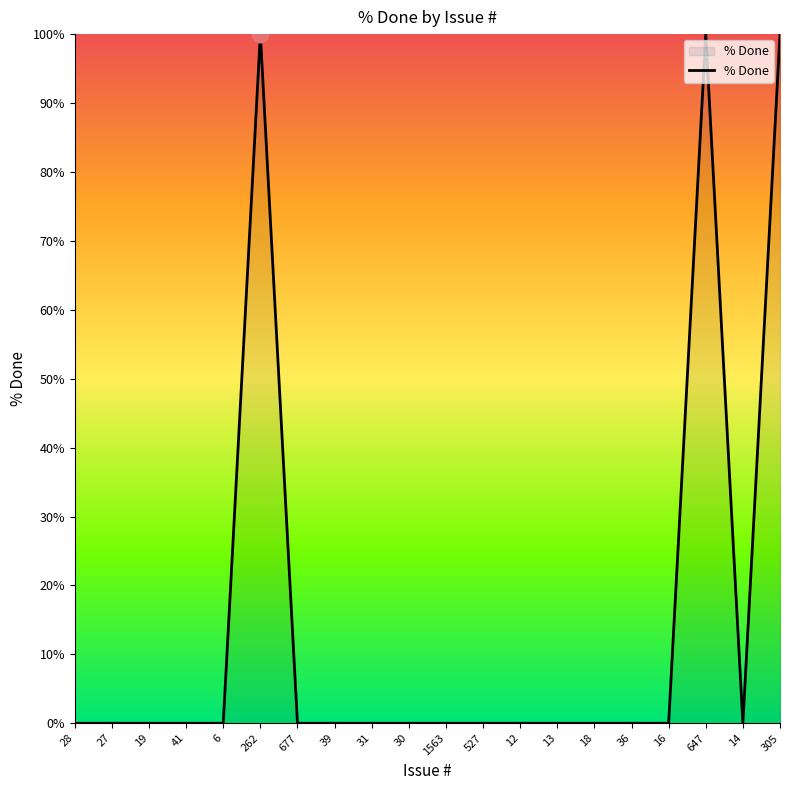

Which has a higher value, 305 or 19?

305